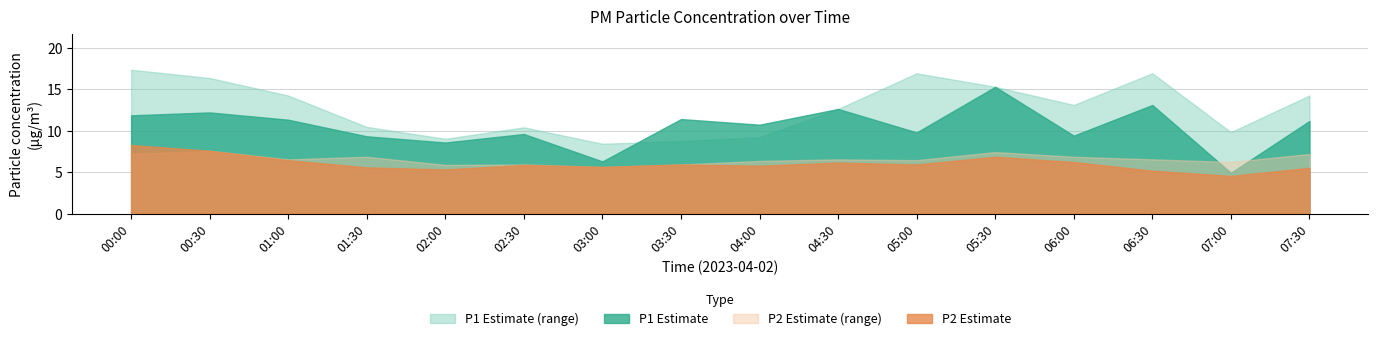

Count the number of data series in this chart.

4